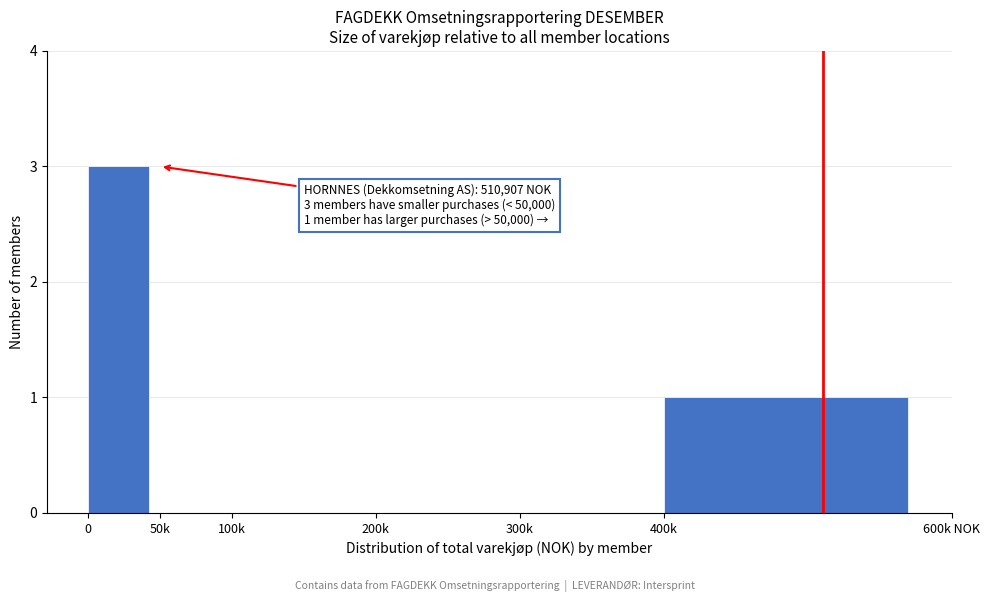

Reading left to right, extract all data points from this chart.

0=3	50k=0	100k=0	200k=0	300k=0	400k=1